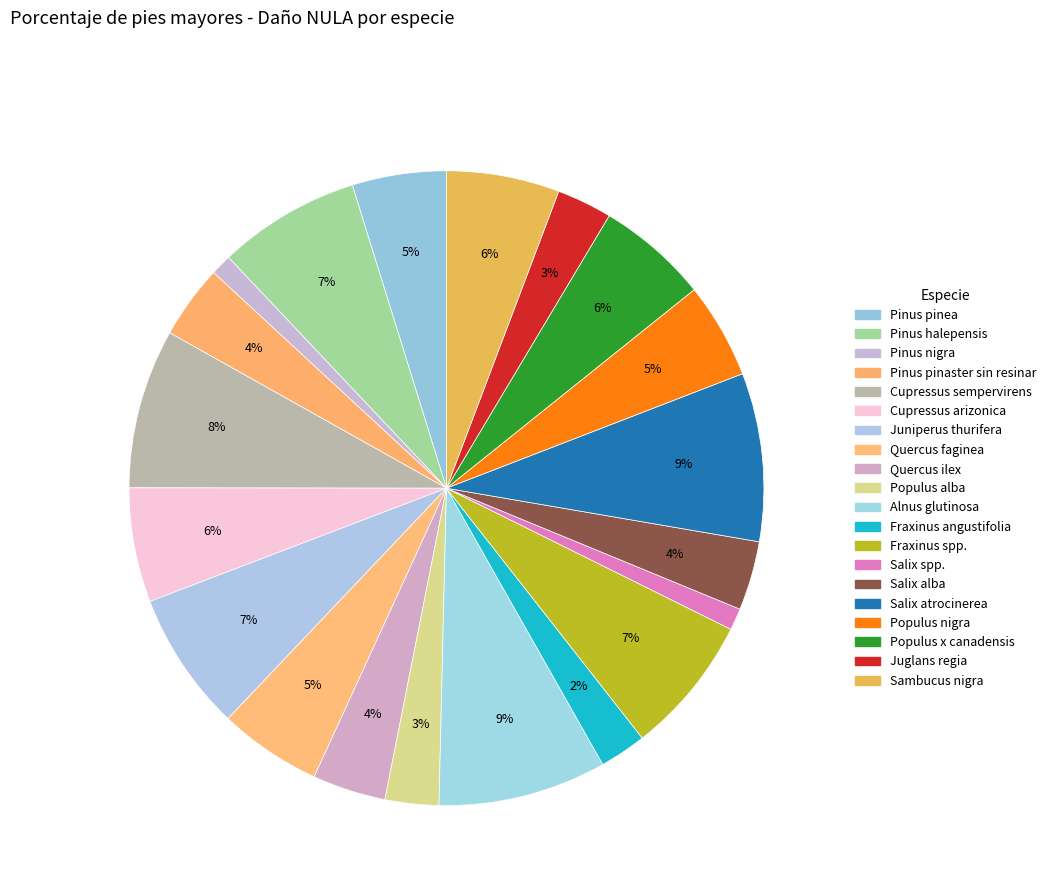

How many segments does this pie chart have?

20